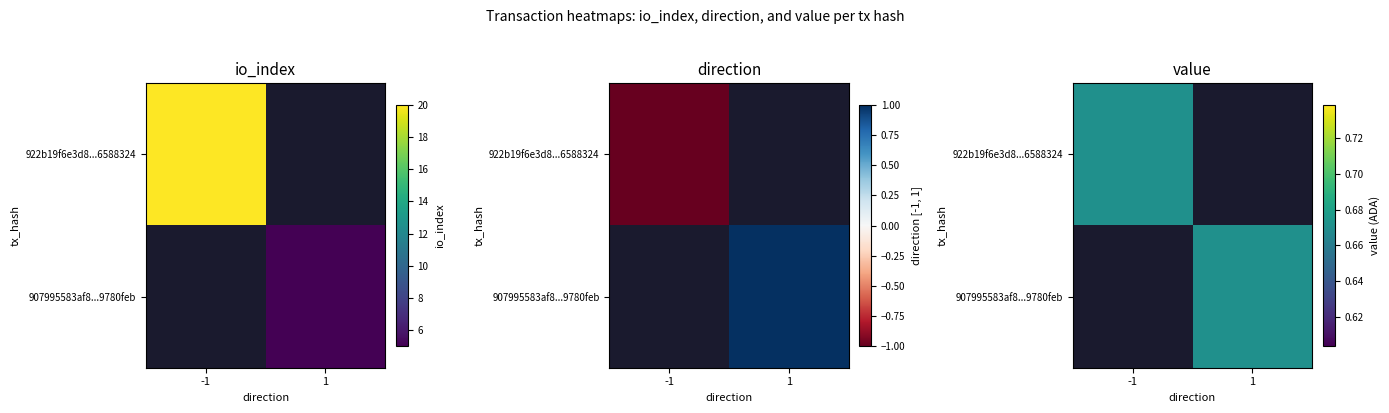

What is the sum of the 922b19f6e3d812283733c471189706fe6588324 values at io_index and direction?

19